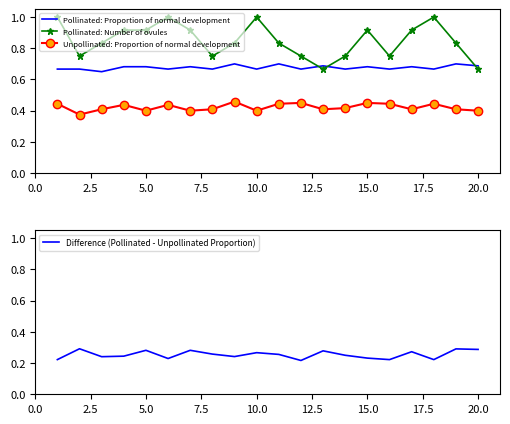

True or false: Pollinated: Proportion of normal development and Unpollinated: Proportion of normal development cross at least once.

False